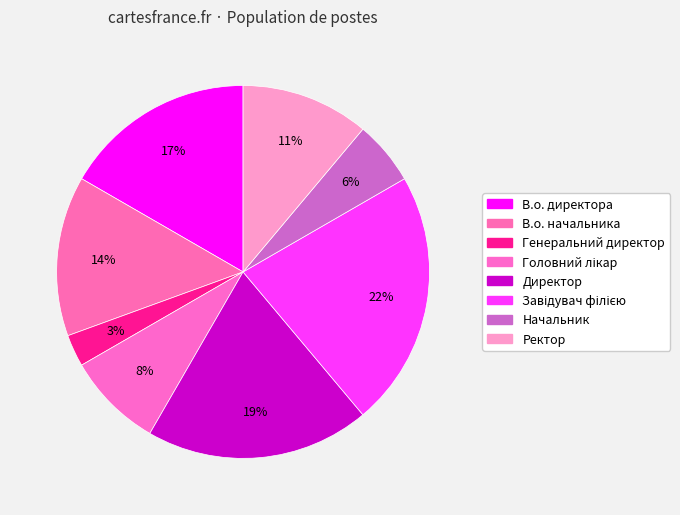

True or false: Ректор accounts for 20% of the total.

False